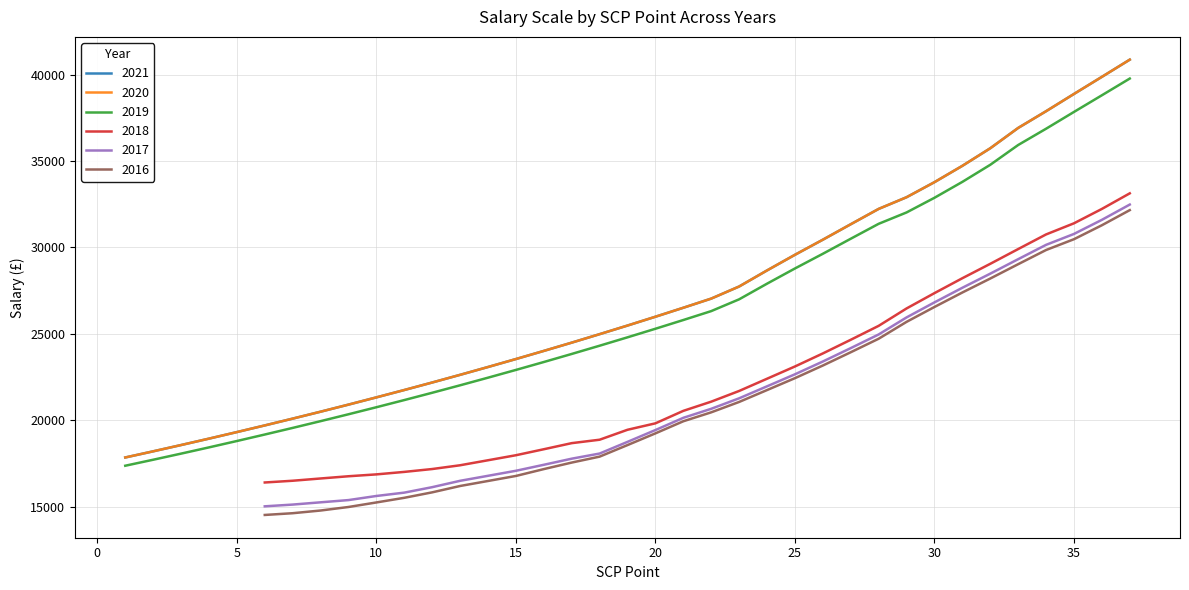

List the labels in order of 2021 value, largest first.

37, 36, 35, 34, 33, 32, 31, 30, 29, 28, 27, 26, 25, 24, 23, 22, 21, 20, 19, 18, 17, 16, 15, 14, 13, 12, 11, 10, 9, 8, 7, 6, 5, 4, 3, 2, 1